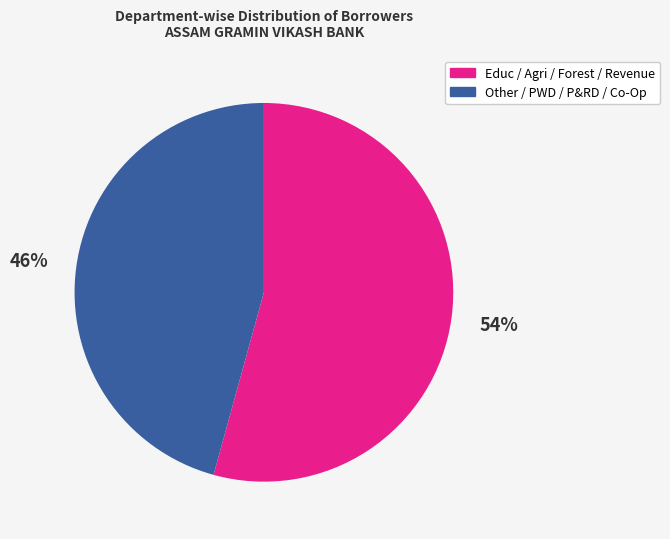

To the nearest percent, what is the average slice percentage?

50%